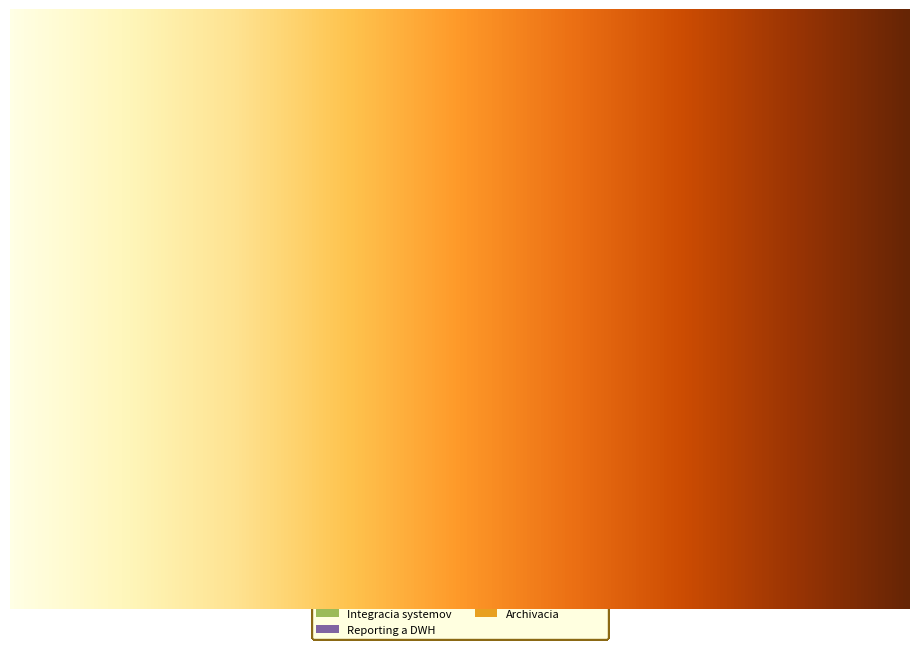

Which slice is the smallest?

Archivacia